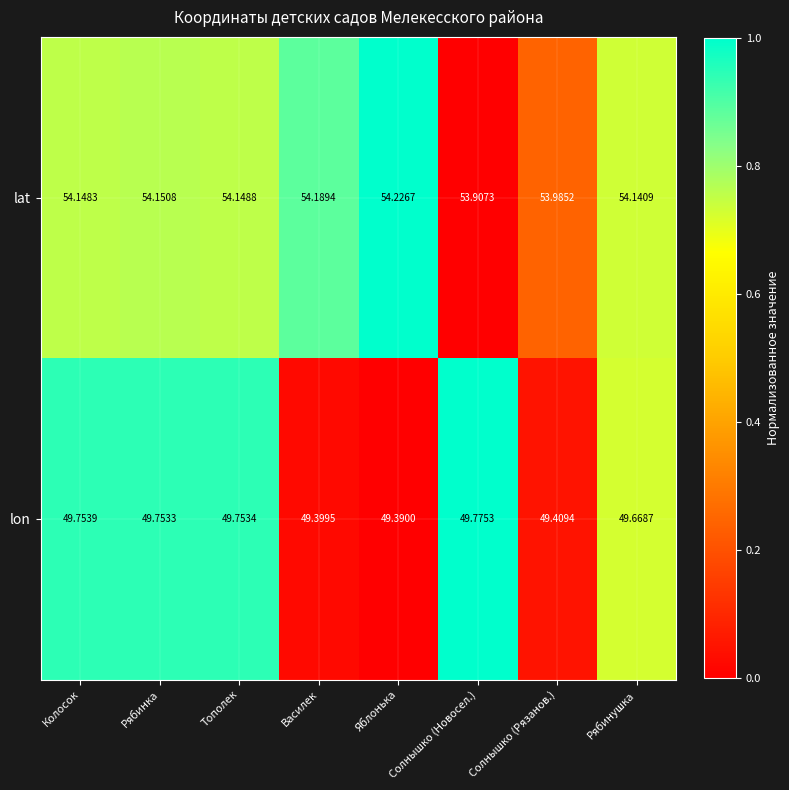

At Солнышко (Рязанов.), list the series in order from smallest to largest.

lon, lat